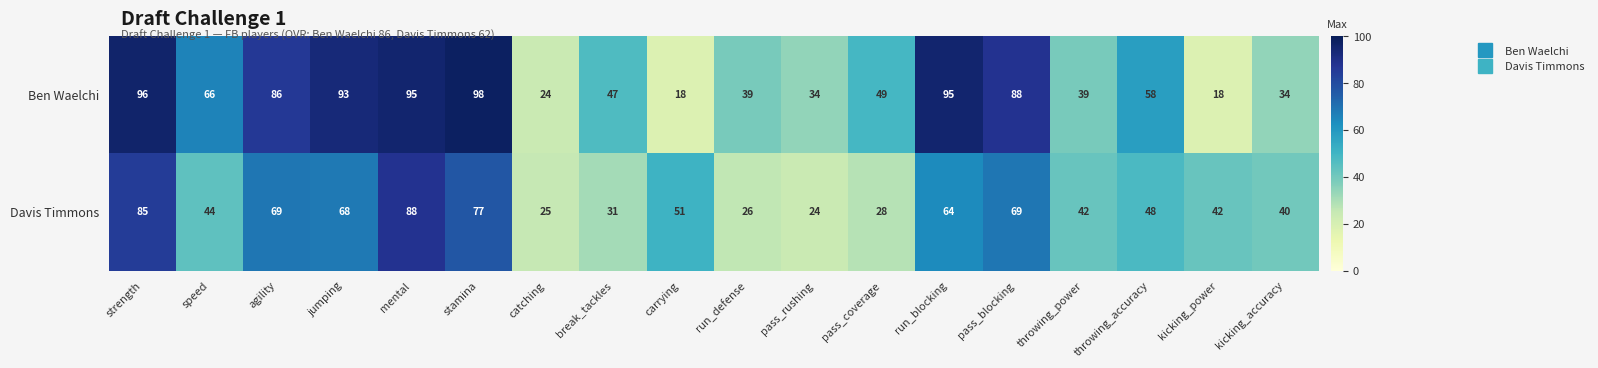

True or false: Davis Timmons has a value of 17 at throwing_accuracy.

False